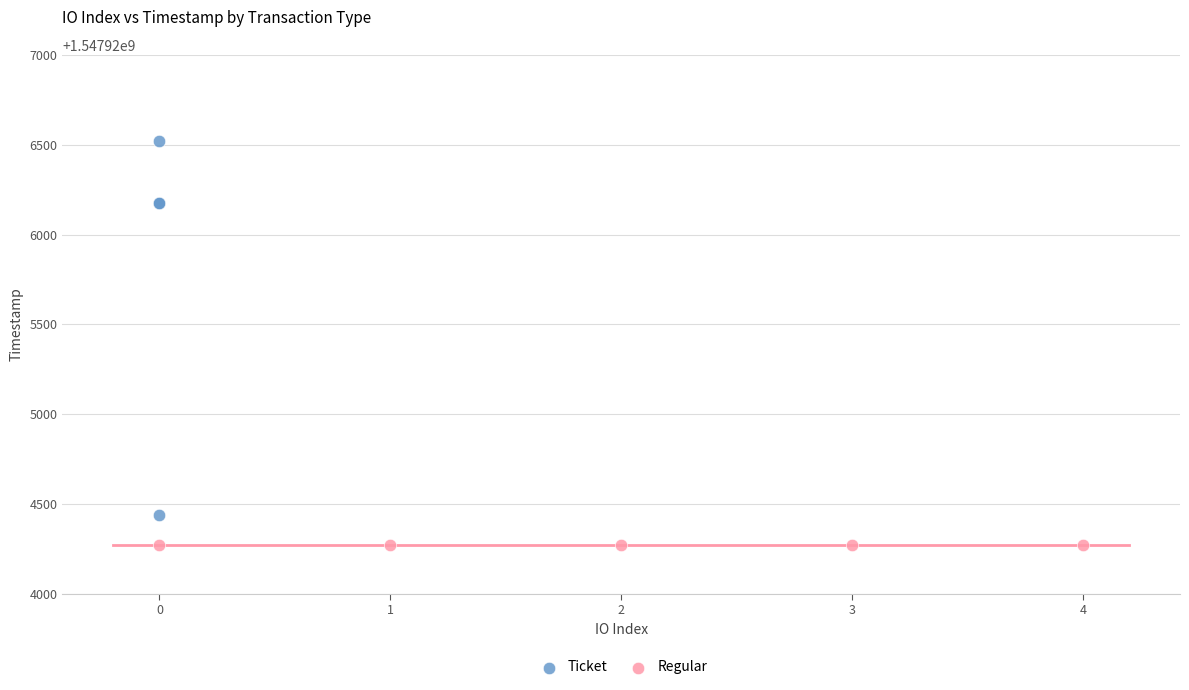

Which series contains the highest Y value?

Ticket